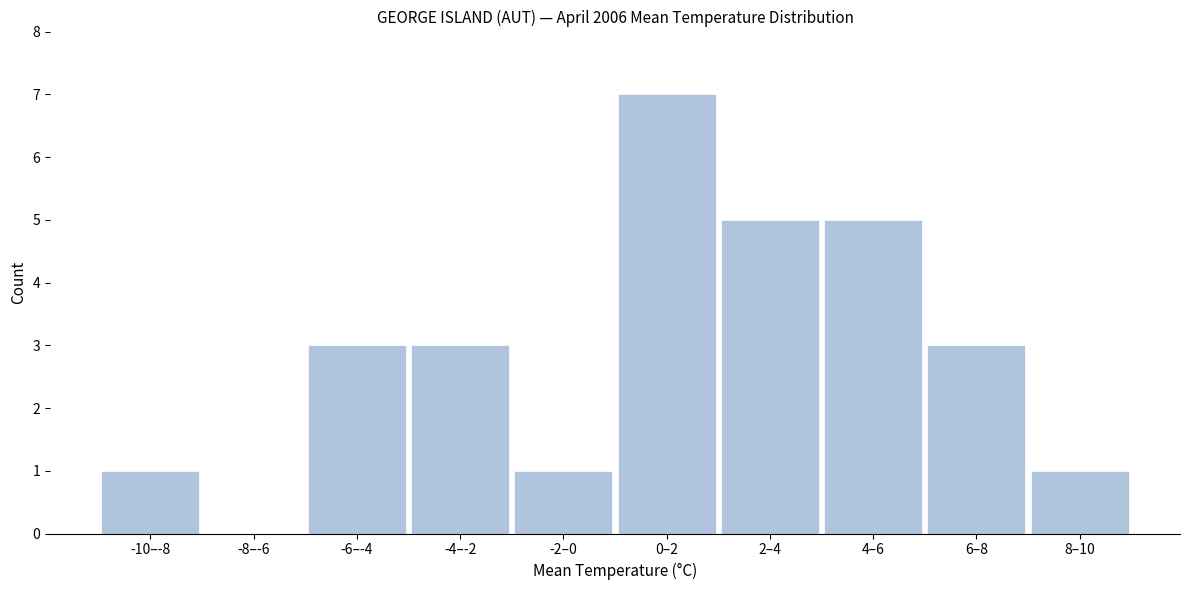

Reading left to right, list all the values displayed in this chart.

-10–-8=1	-8–-6=0	-6–-4=3	-4–-2=3	-2–0=1	0–2=7	2–4=5	4–6=5	6–8=3	8–10=1